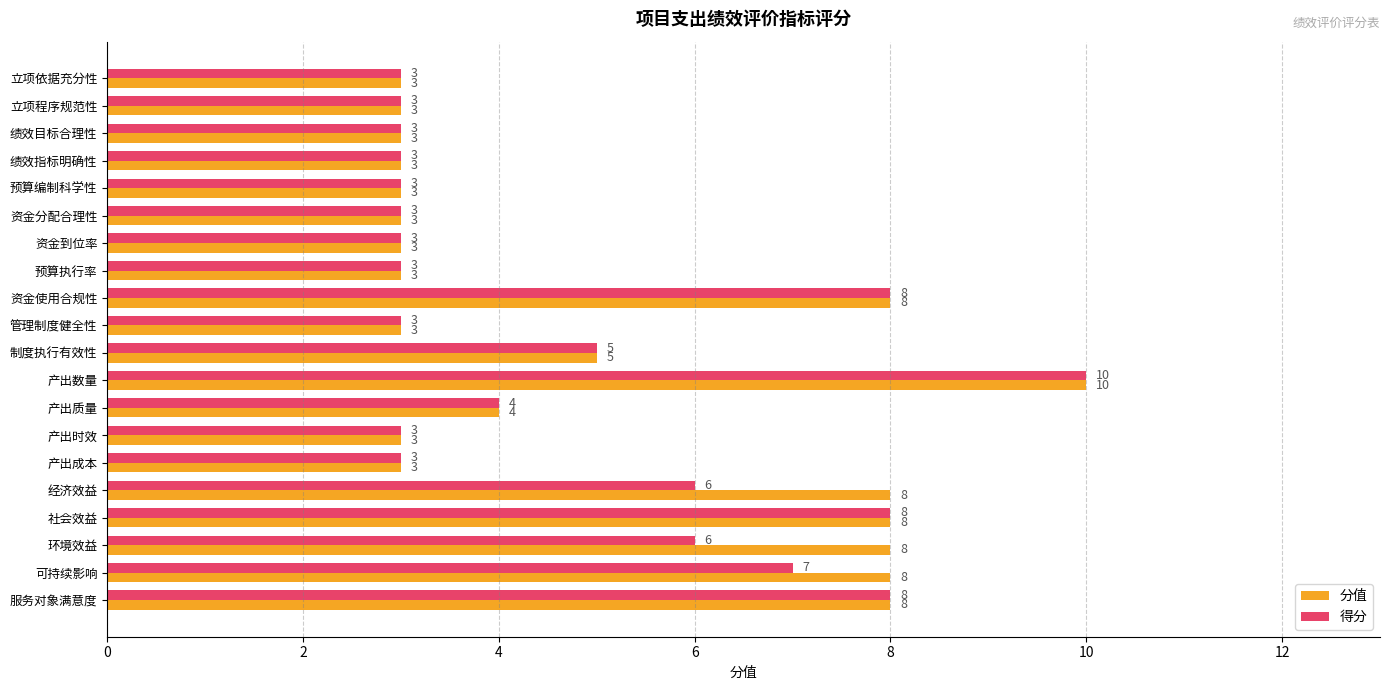

What is the difference between the maximum and minimum values in the 得分 series?

7